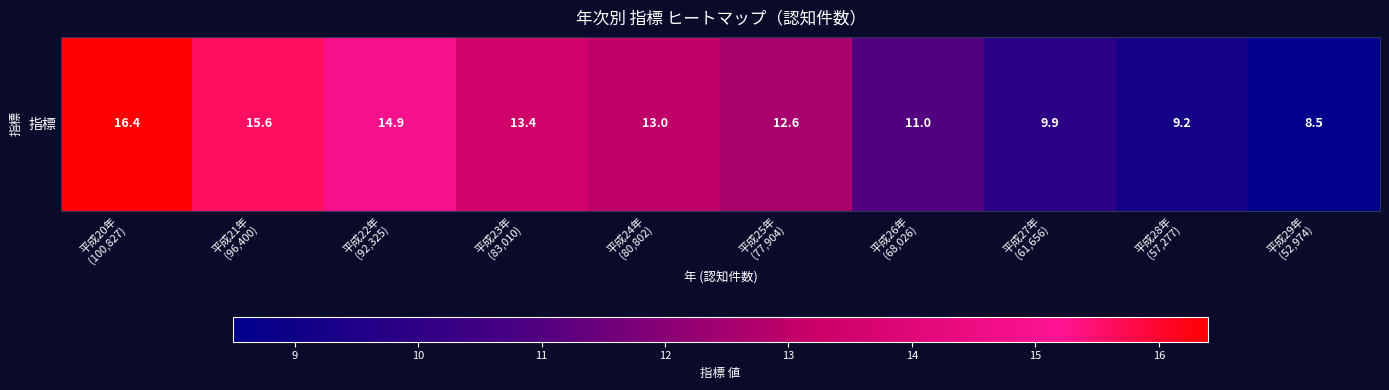

Reading right to left, extract all data points from this chart.

8.5	9.2	9.9	11.0	12.6	13.0	13.4	14.9	15.6	16.4